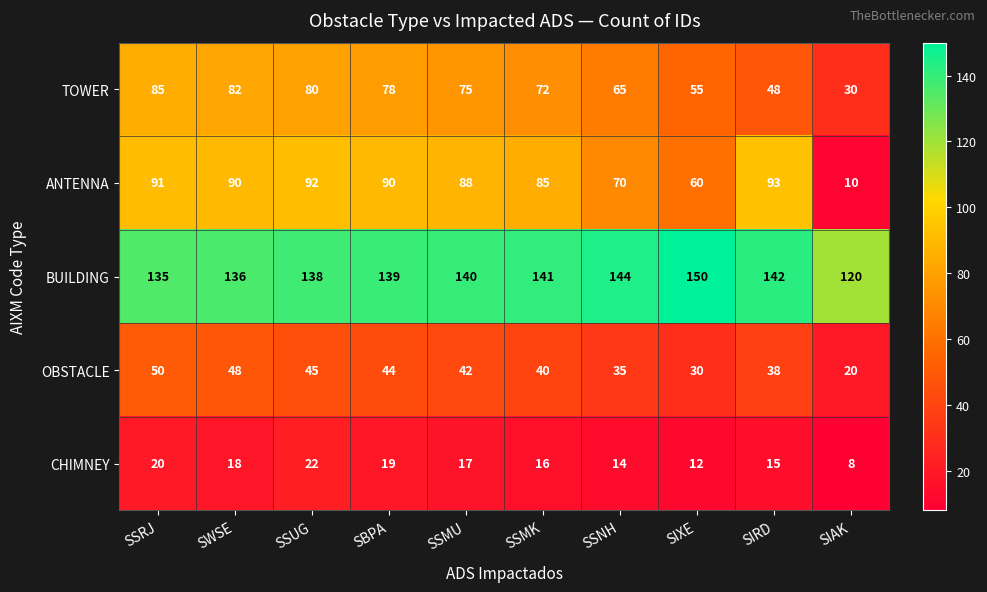

Rank the series by their maximum value, from highest to lowest.

BUILDING, ANTENNA, TOWER, OBSTACLE, CHIMNEY